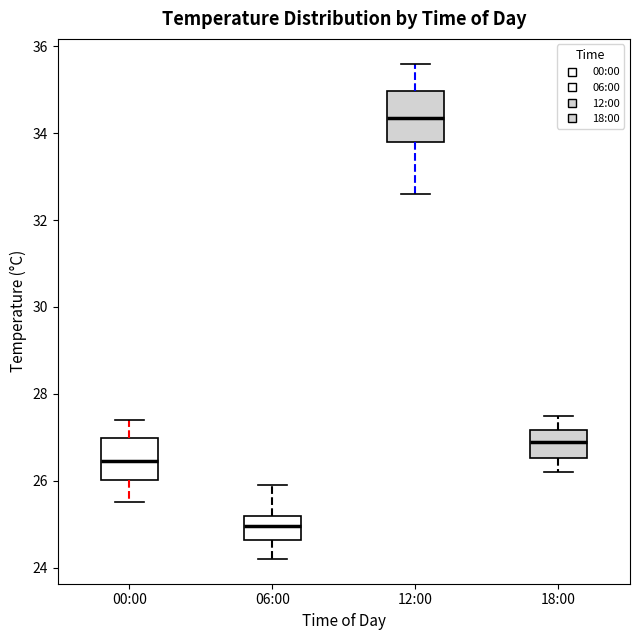

Where does the median line of the box for 18:00 sit on the y-axis? The values are not printed on the chart, so give them approximately, as read against the axis.

27.0